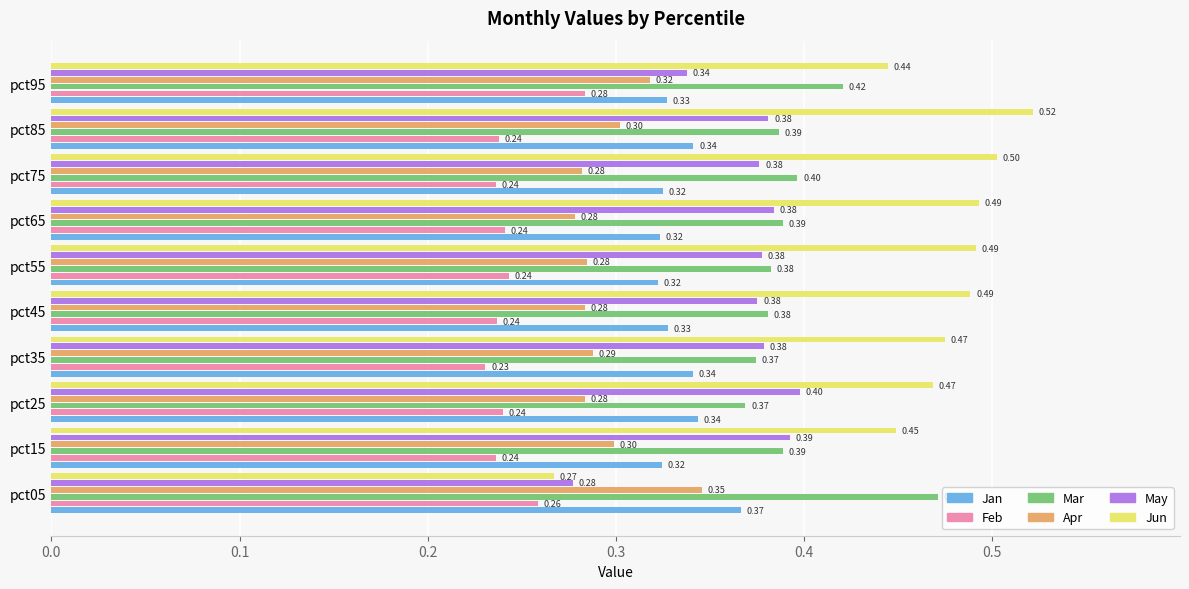

Which series has the widest spread of values?

Jun